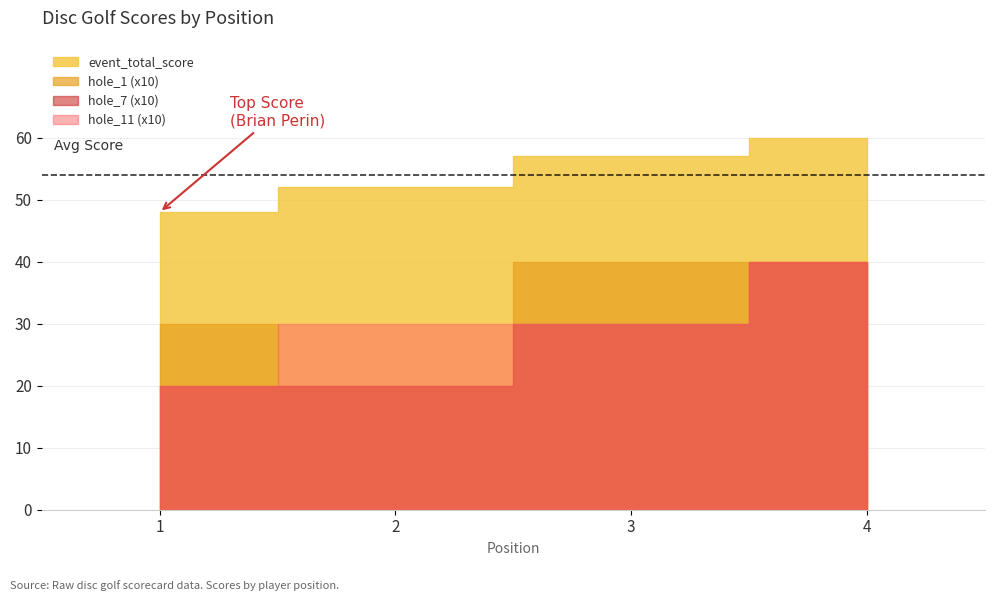

What is the difference between the round_total_score values at 1 and 3?

9